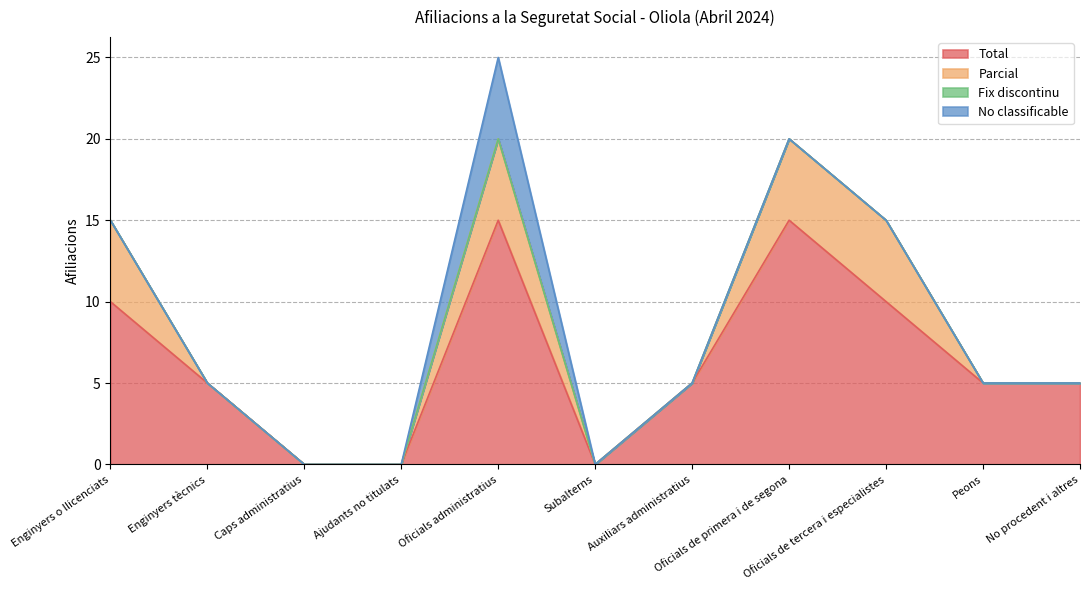

At Enginyers o llicenciats, list the series in order from smallest to largest.

Fix discontinu, No classificable, Parcial, Total